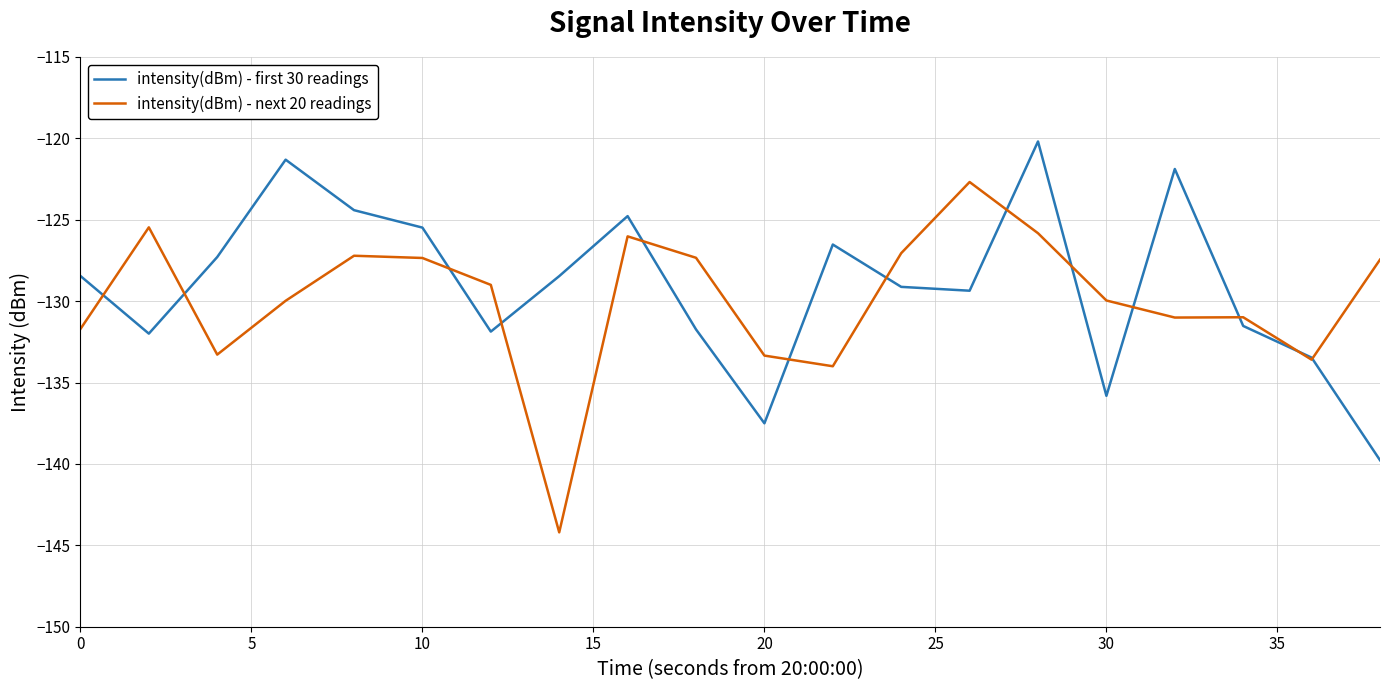

After their last crossing, which series has the higher values: intensity(dBm) - next 20 readings or intensity(dBm) - first 30 readings?

intensity(dBm) - next 20 readings